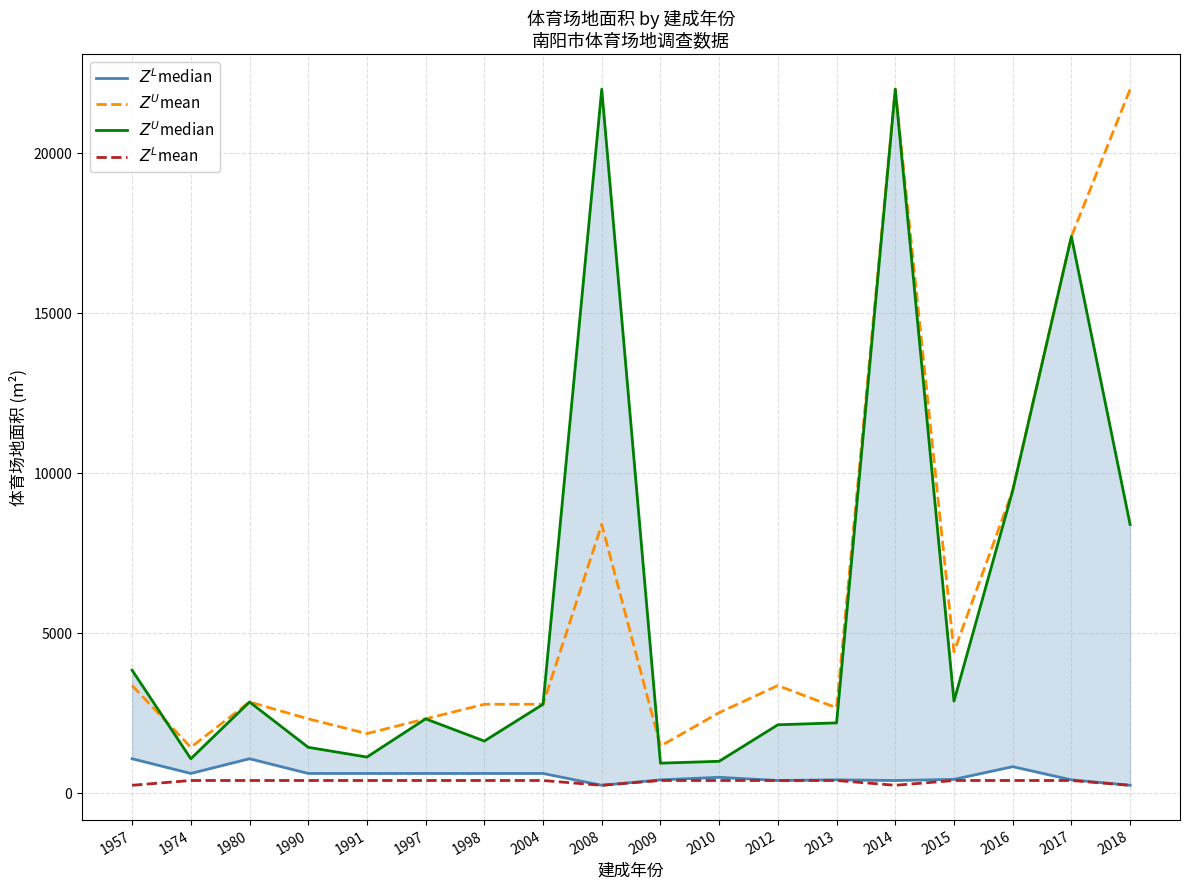

What is the smallest value displayed?

250